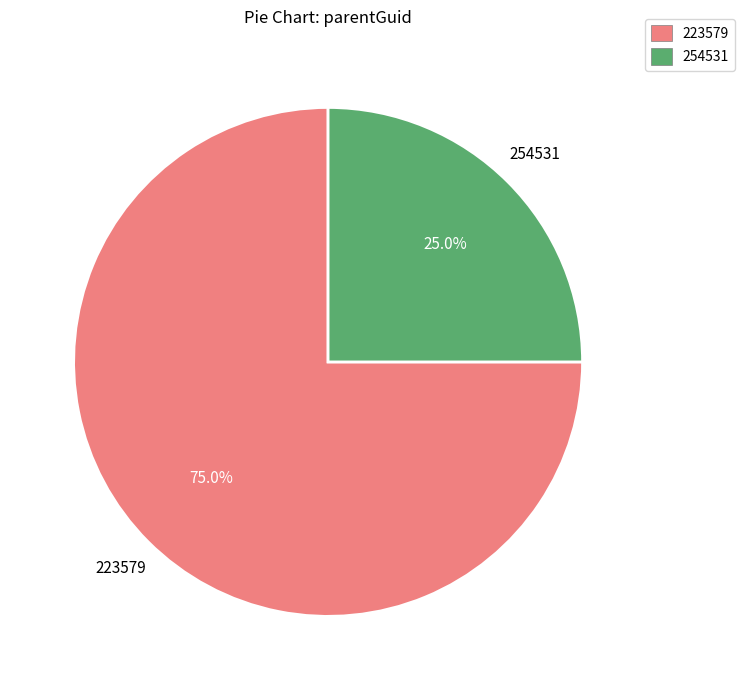

Does 223579 account for over 50% of the chart?

Yes